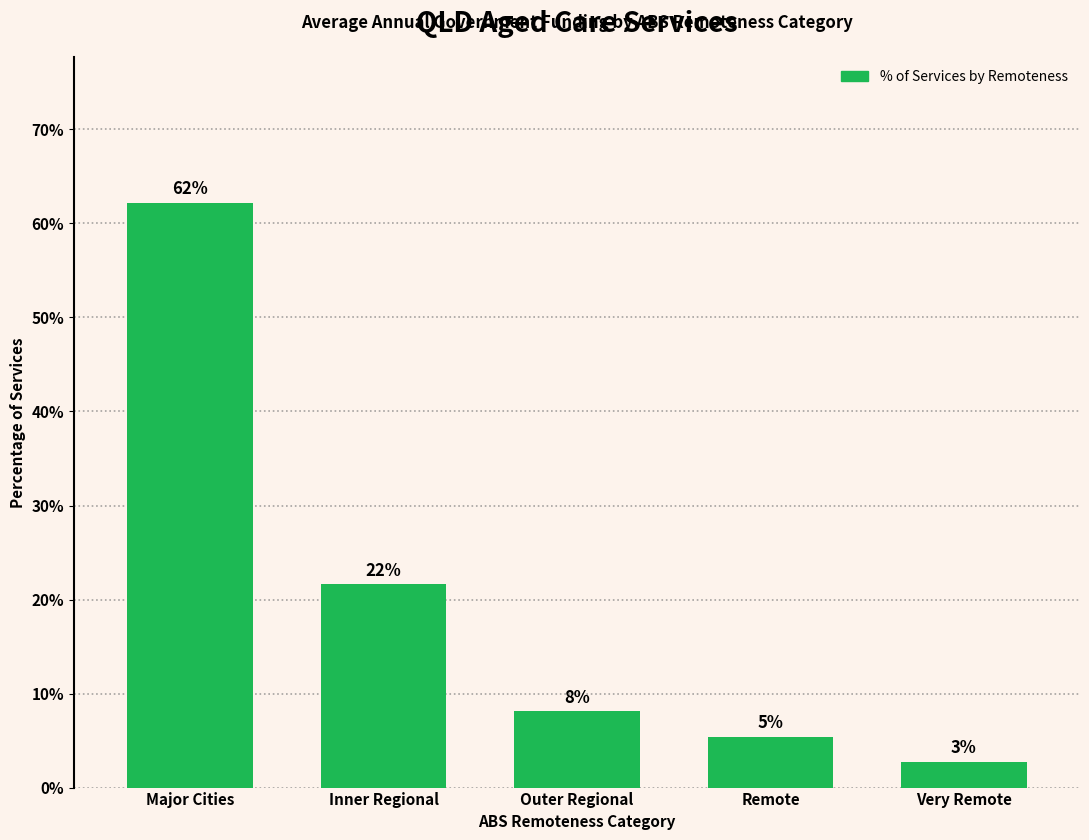

Are the bars horizontal?

No